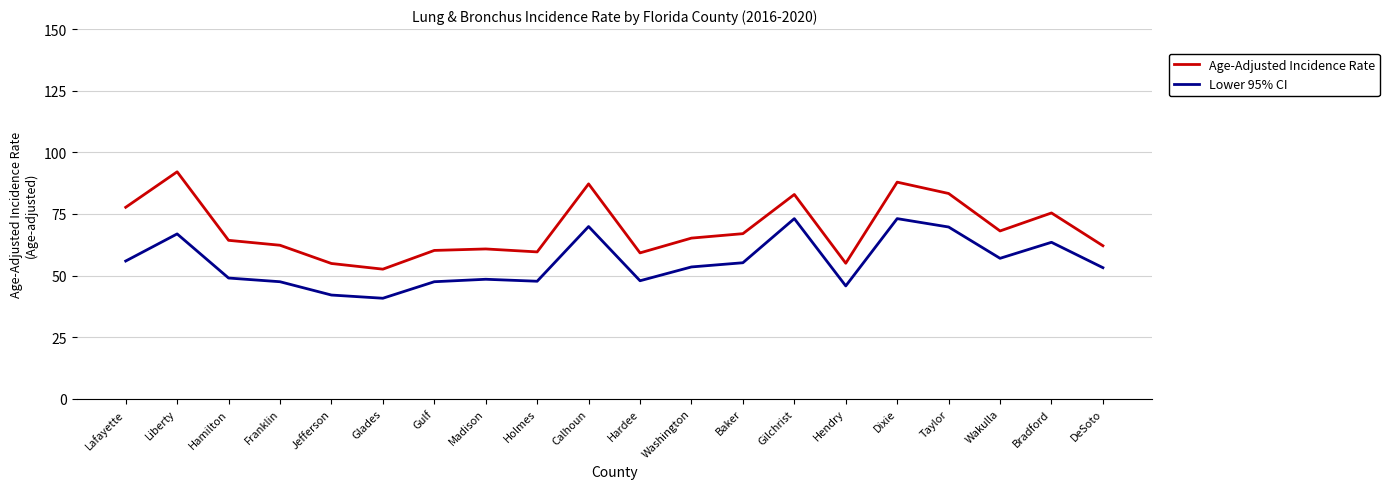

What position from the right is Lafayette?

20